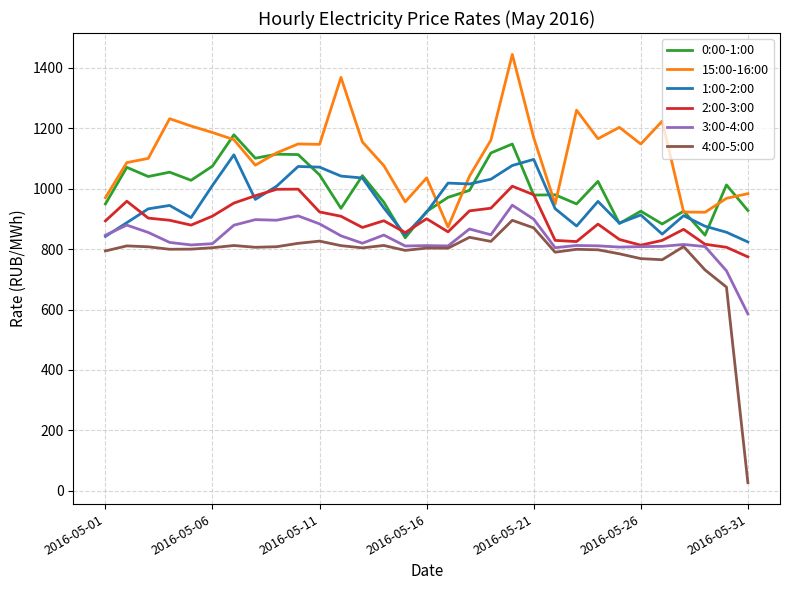

What is the highest value of the 2:00-3:00 series?

1007.8